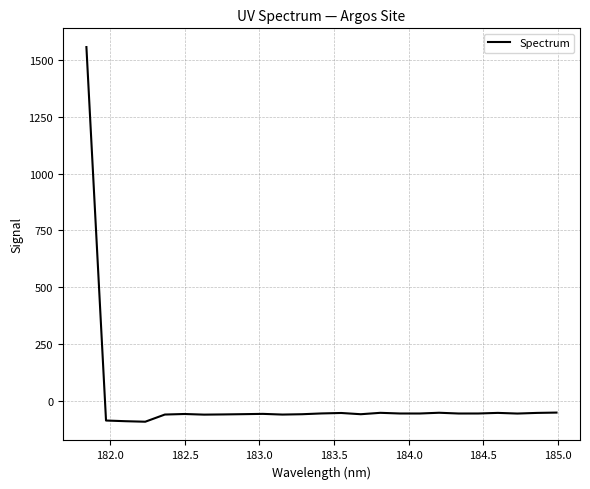

What is the smallest value displayed?

-92.6